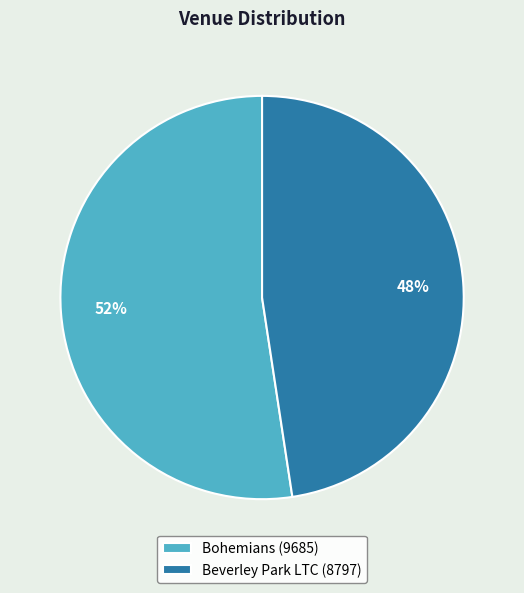

Is the sum of Beverley Park LTC (8797) and Bohemians (9685) greater than half?

Yes